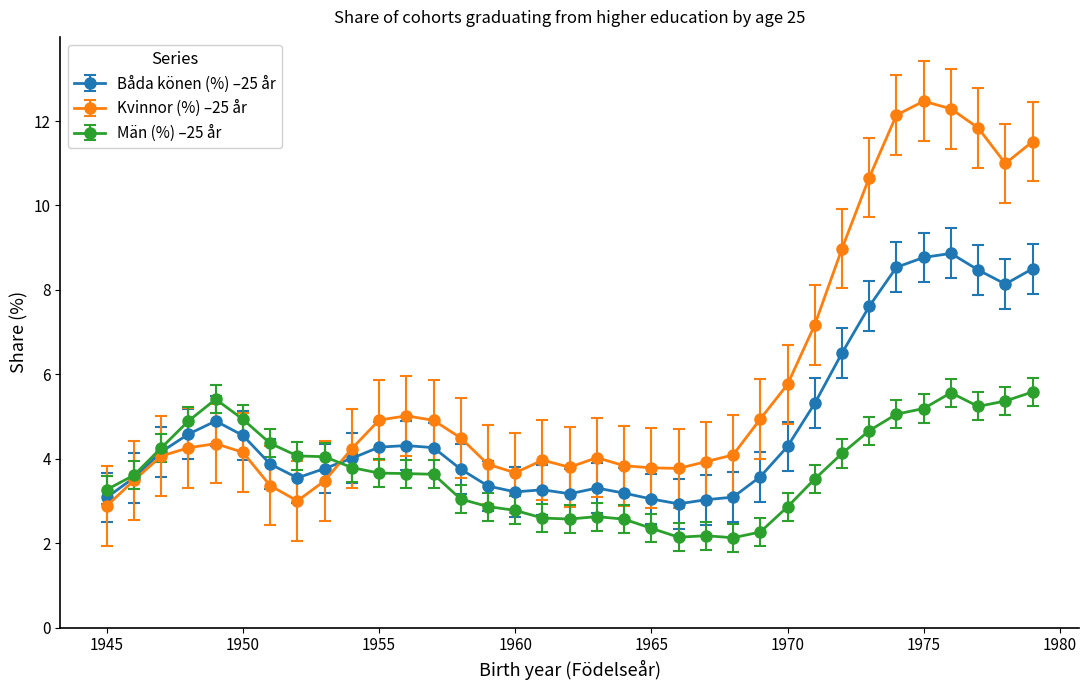

True or false: Män (%) –25 år has more than 1 interior local peaks.

True